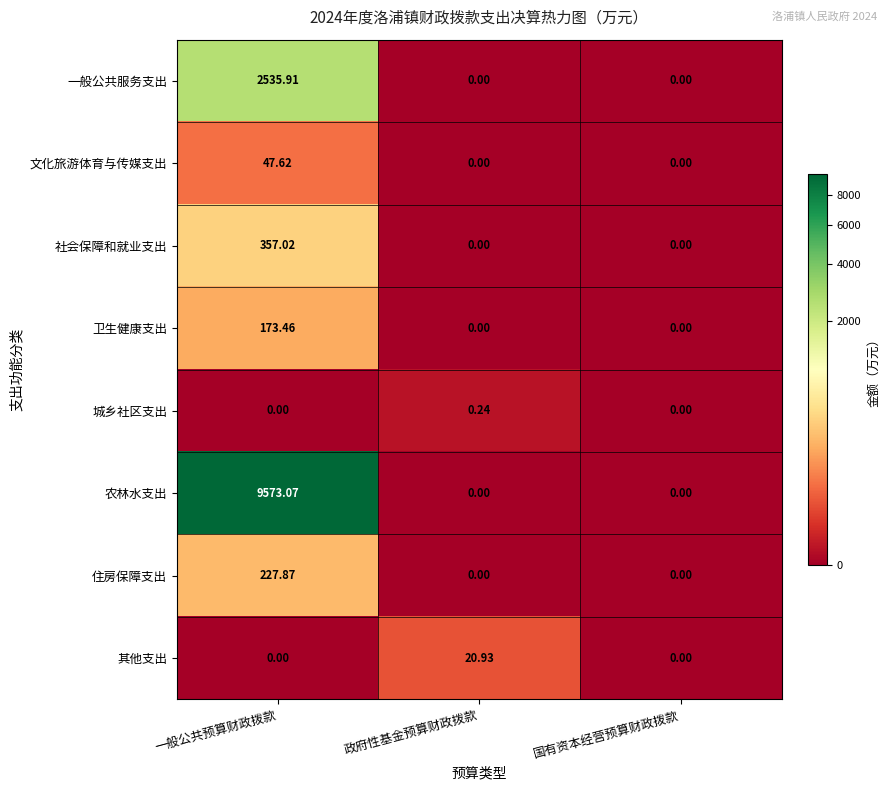

What is the maximum value shown in the chart?

9573.1